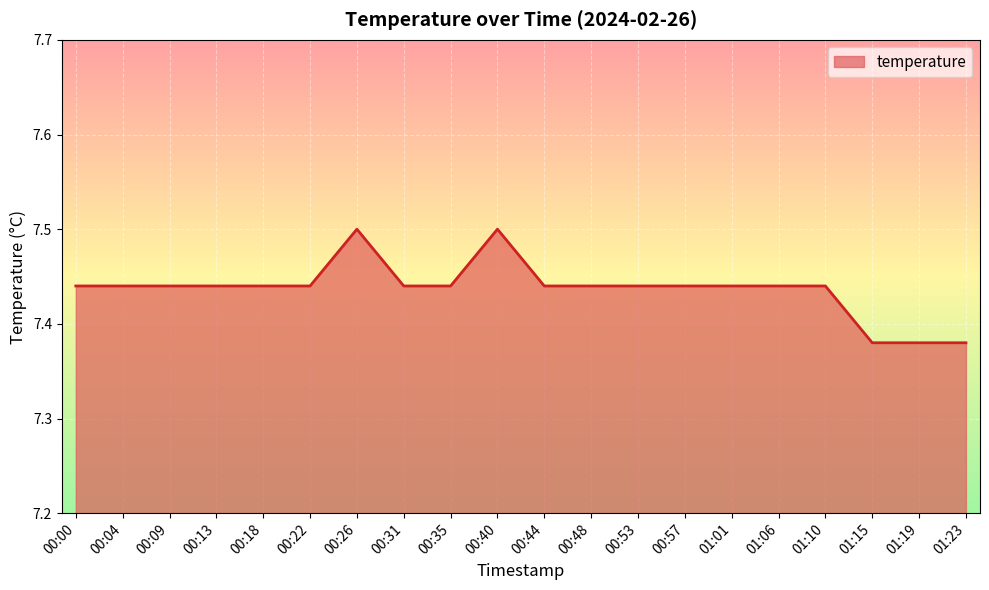

What is the sum of the values at 00:18 and 01:23?

14.8